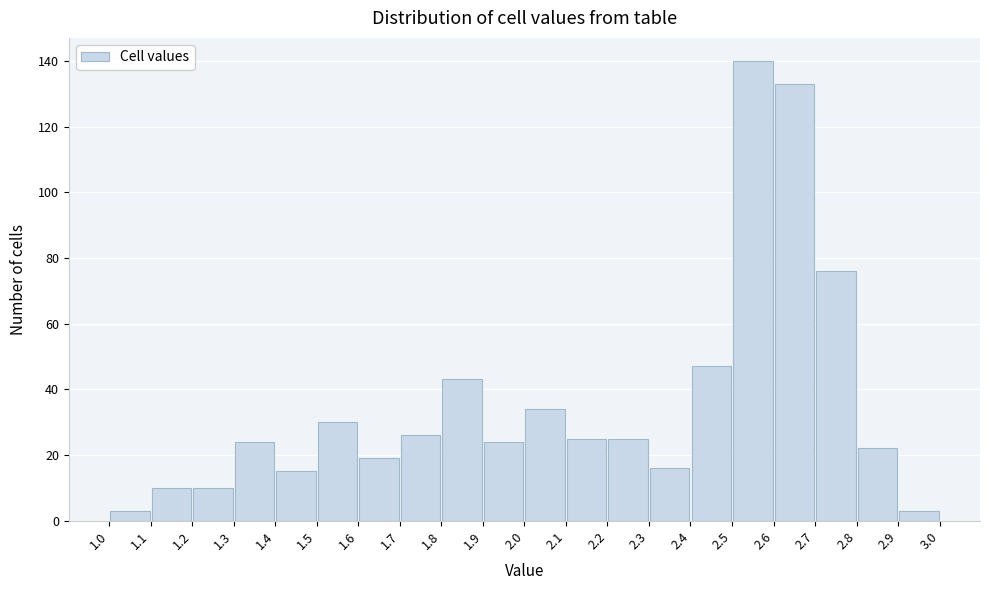

Reading left to right, list every bar in this chart as the range it spans on the x-axis followed by its height. The values are not printed on the chart, so give them approximately, as read against the axis.

1.0 to 1.1: 4
1.1 to 1.2: 10
1.2 to 1.3: 10
1.3 to 1.4: 24
1.4 to 1.5: 16
1.5 to 1.6: 30
1.6 to 1.7: 20
1.7 to 1.8: 26
1.8 to 1.9: 44
1.9 to 2.0: 24
2.0 to 2.1: 34
2.1 to 2.2: 26
2.2 to 2.3: 26
2.3 to 2.4: 16
2.4 to 2.5: 48
2.5 to 2.6: 140
2.6 to 2.7: 134
2.7 to 2.8: 76
2.8 to 2.9: 22
2.9 to 3.0: 4